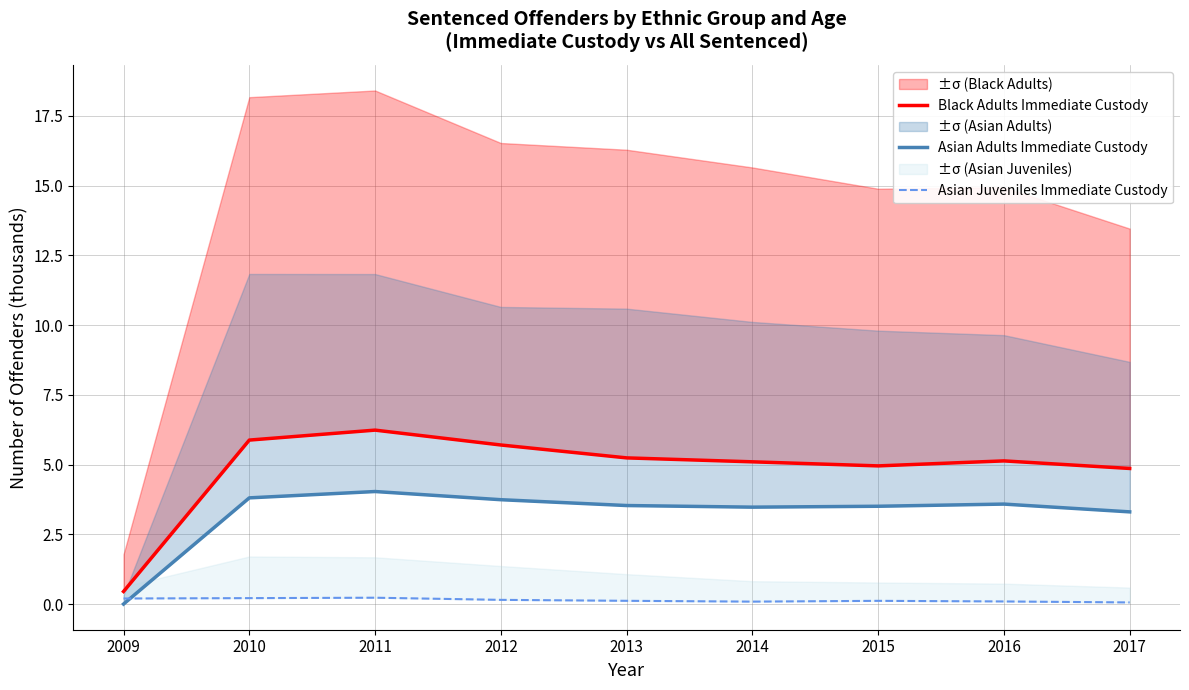

At which label does Black Adults Immediate Custody reach its minimum?

2009